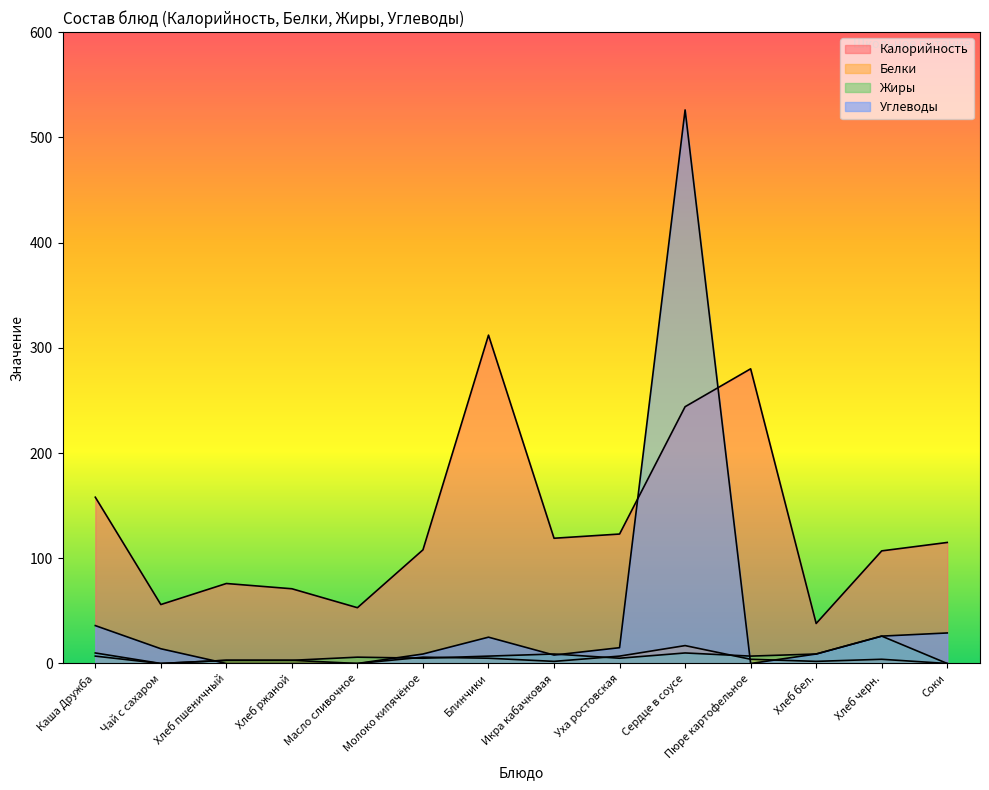

What is the highest value of the Жиры series?

26